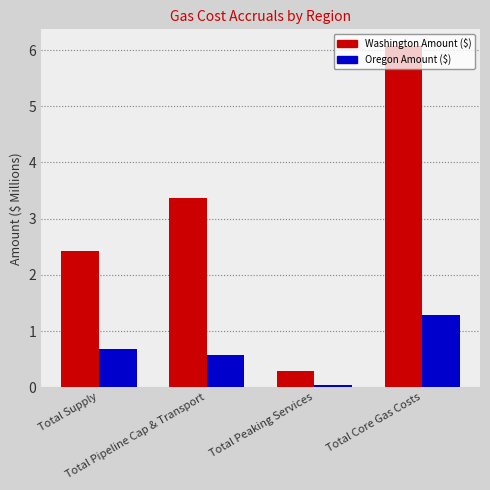

What is the approximate value of Oregon Amount ($) at Total Pipeline Cap & Transport?

0.6